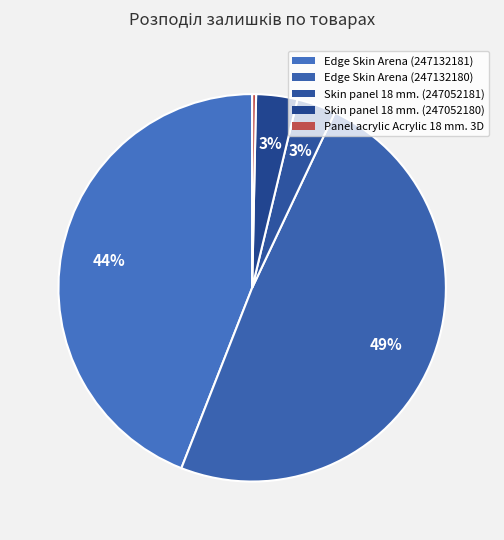

True or false: Skin panel 18 mm. (247052180) accounts for 3% of the total.

True